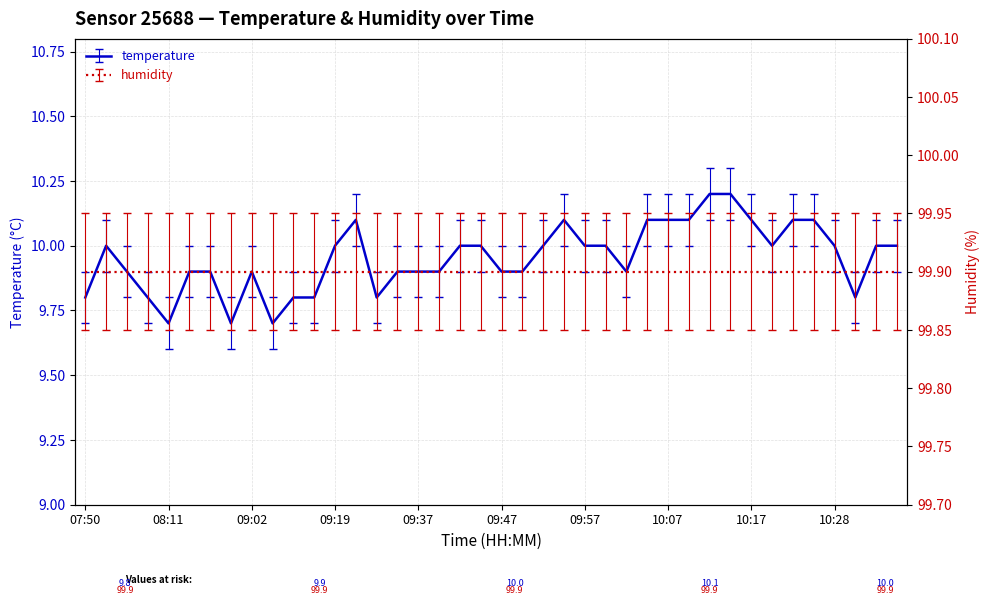

At which label is the value closest to 9?

08:11